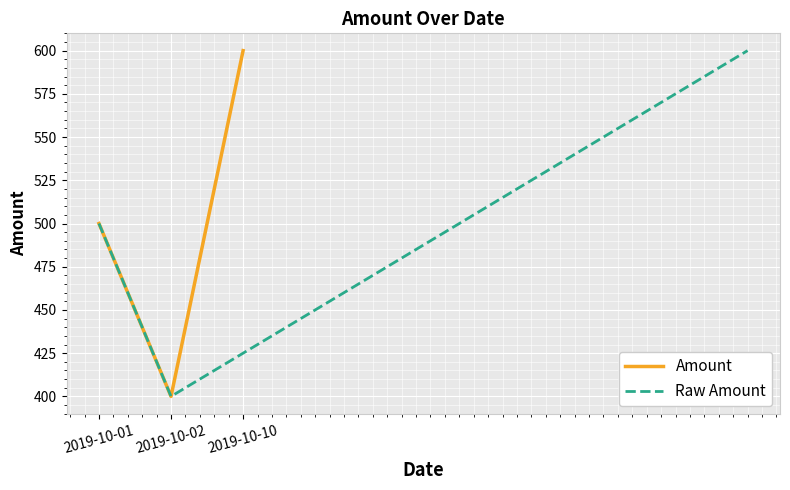

True or false: the data shows 657 at 2019-10-01.

False